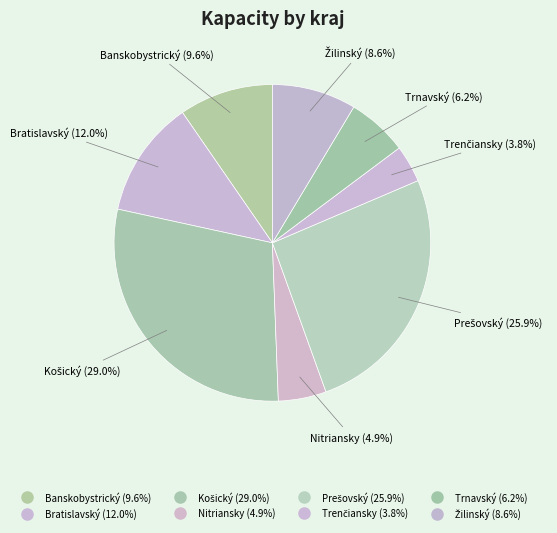

To the nearest percent, what portion does Trenčiansky represent?

4%